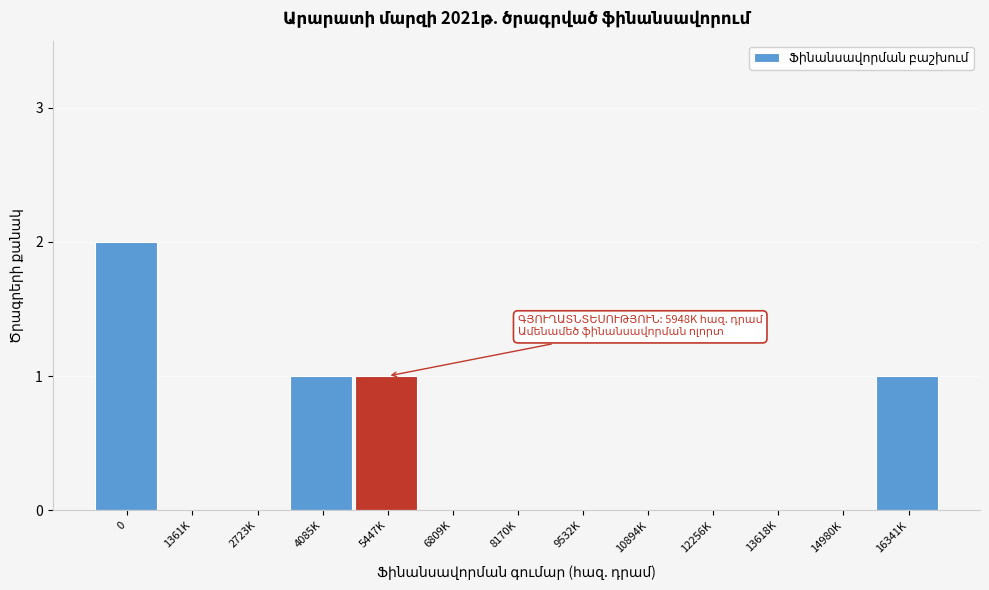

Reading left to right, transcribe all the data shown in this chart.

0=2	1361K=0	2723K=0	4085K=1	5447K=1	6809K=0	8170K=0	9532K=0	10894K=0	12256K=0	13618K=0	14980K=0	16341K=1